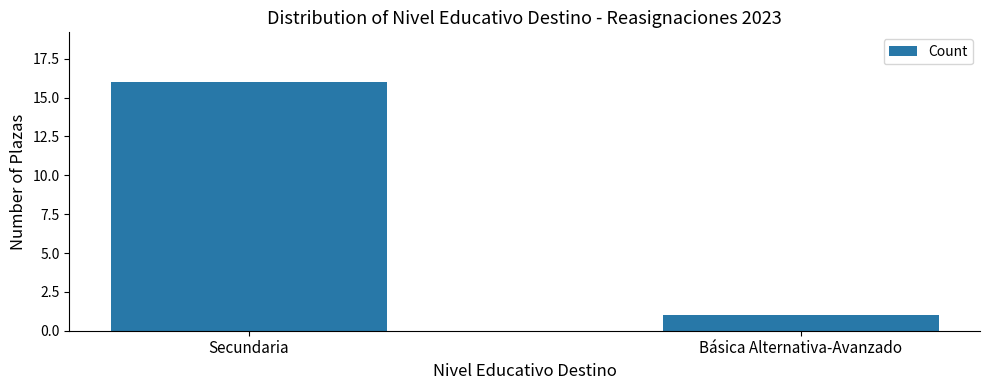

At which label is the value closest to 8?

Básica Alternativa-Avanzado